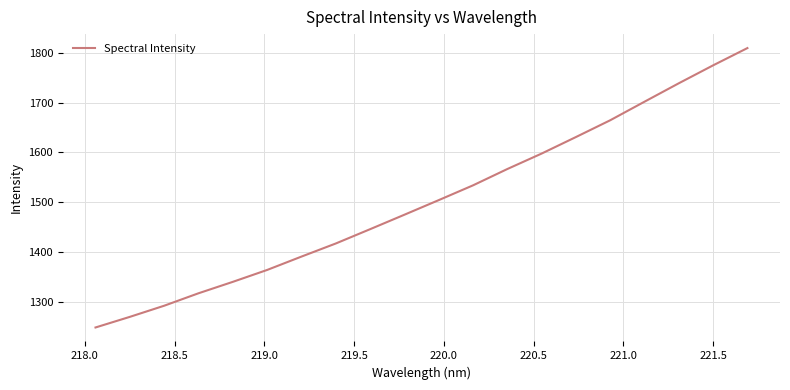

What is the difference between the maximum and minimum values?

559.9